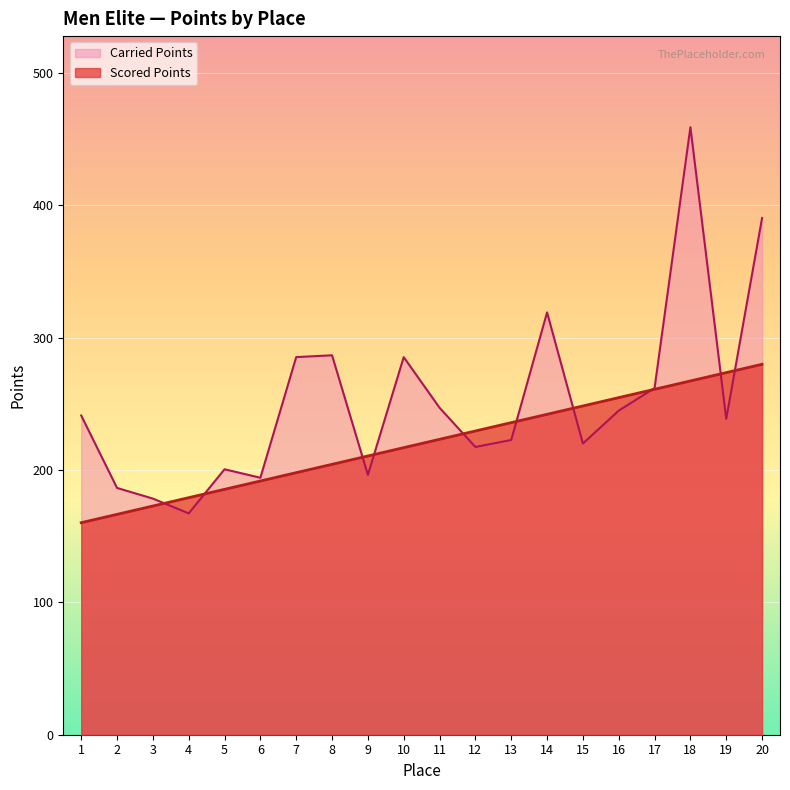

Rank the series by their maximum value, from highest to lowest.

Carried Points, Scored Points